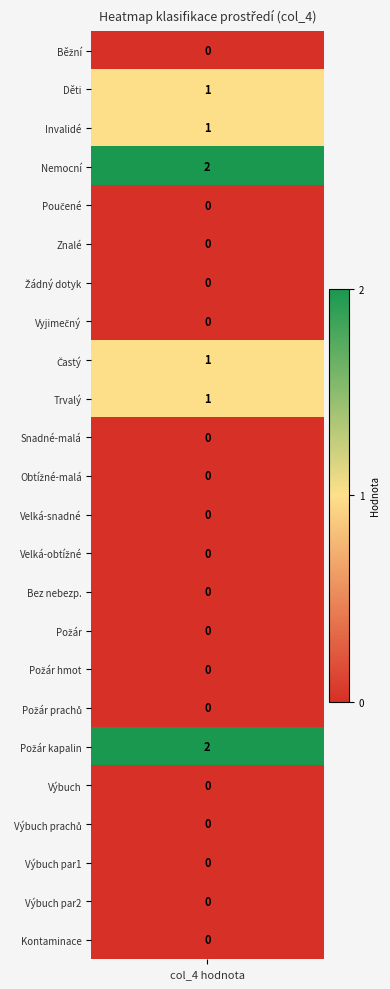

Reading right to left, what are all the values shown in this chart?

0	0	0	0	0	2	0	0	0	0	0	0	0	0	1	1	0	0	0	0	2	1	1	0